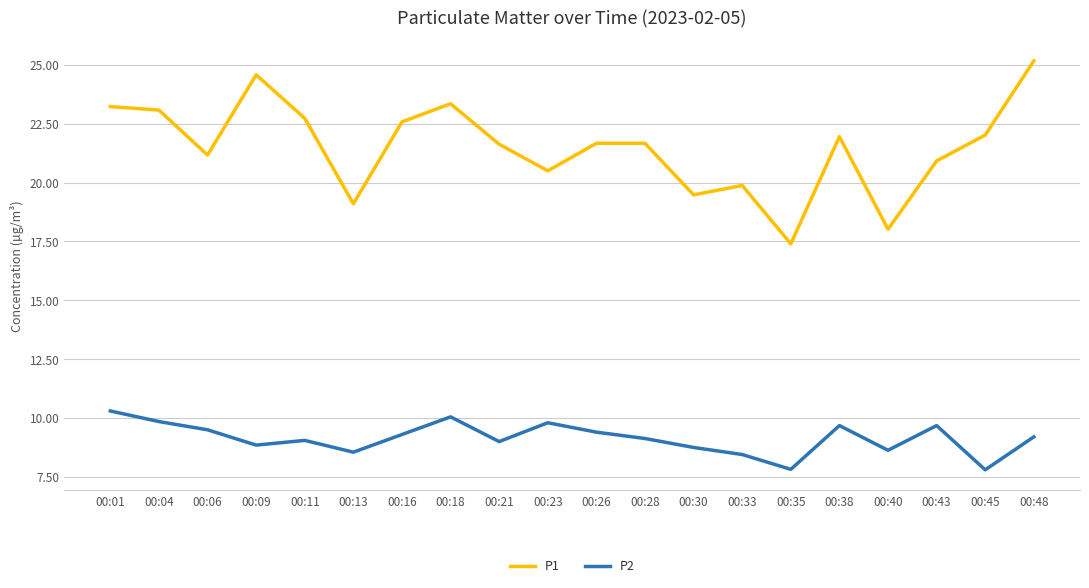

What are all the series names shown in the legend?

P1, P2